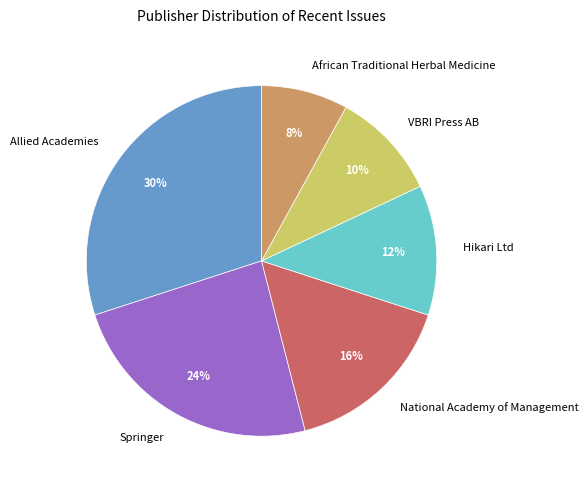

Do African Traditional Herbal Medicine and VBRI Press AB together represent more than half of the pie?

No